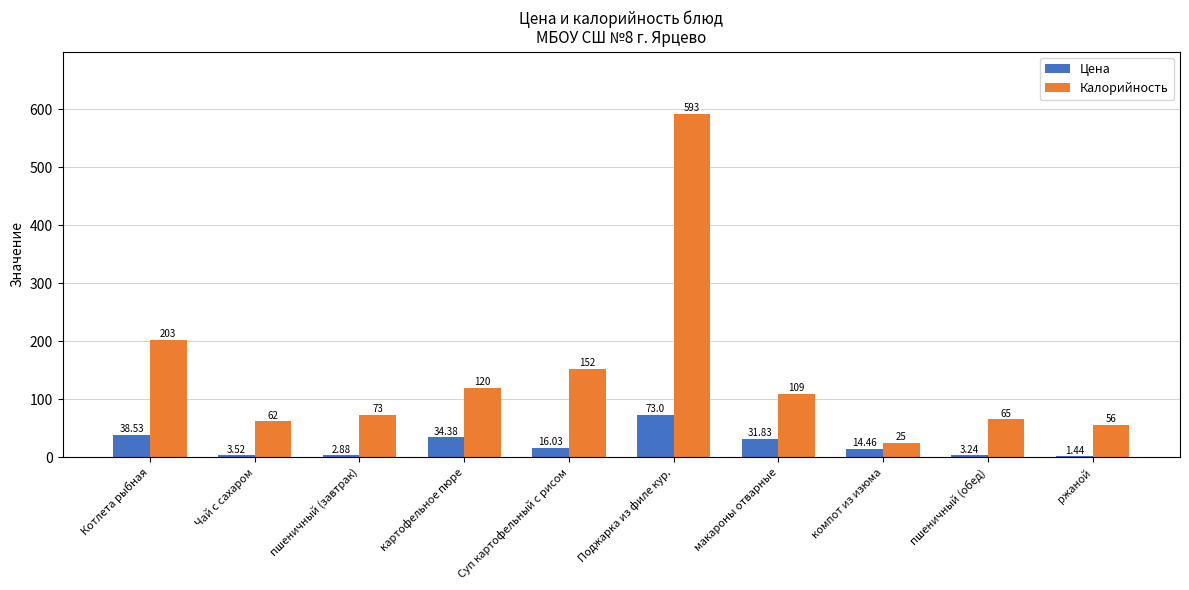

The Цена series shows 14.5 at компот из изюма. True or false?

True